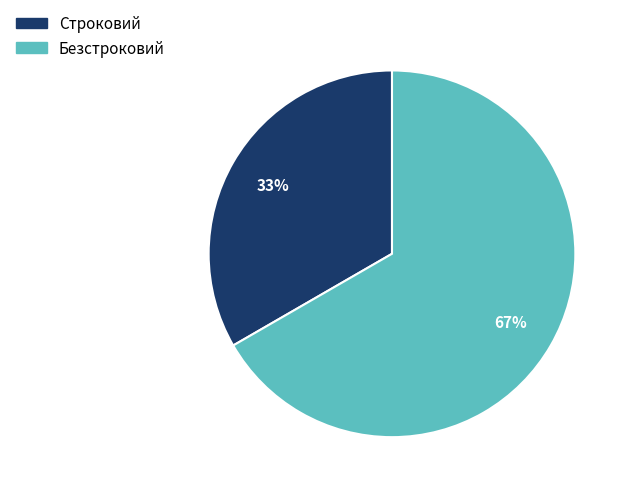

Rank the categories by value from lowest to highest.

Строковий, Безстроковий